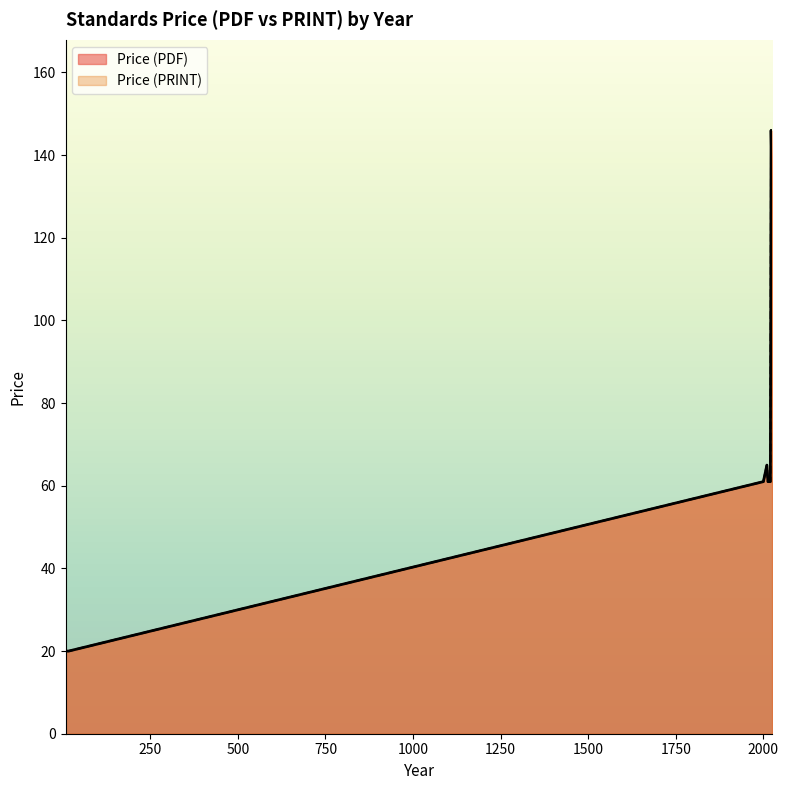

What is the sum of all Price (PRINT) values?

4201.7